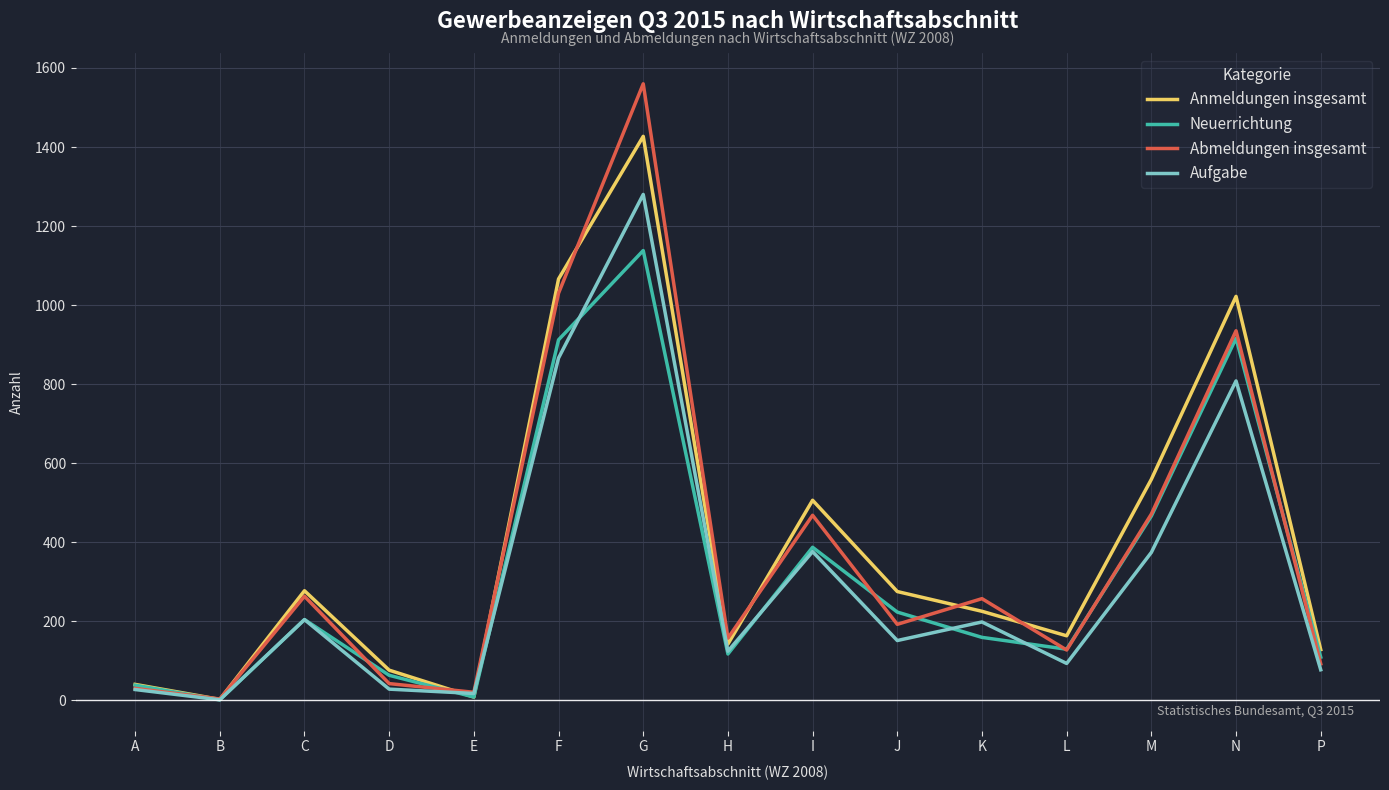

What are all the series names shown in the legend?

Anmeldungen insgesamt, Neuerrichtung, Abmeldungen insgesamt, Aufgabe